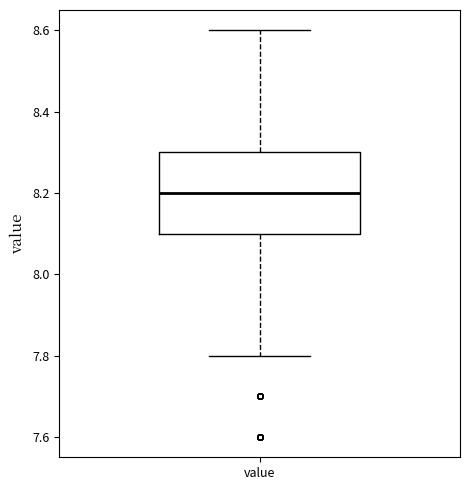

Where is the upper edge of the box for value on the y-axis? The values are not printed on the chart, so give them approximately, as read against the axis.

8.3